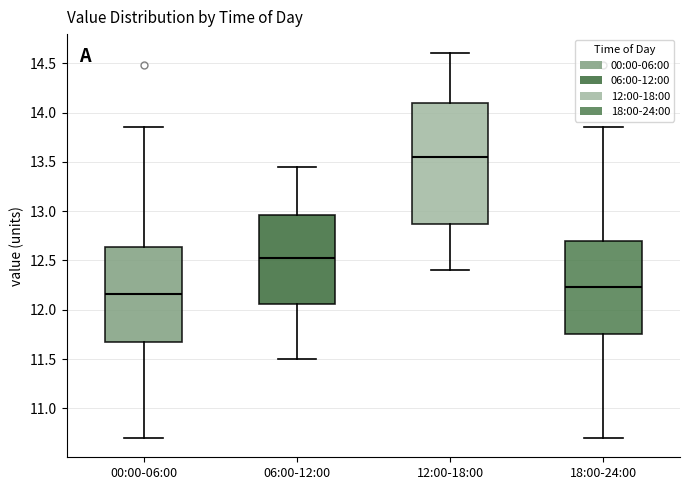

Comparing the boxes themselves (not the whiskers), which one is the tallest?

12:00-18:00